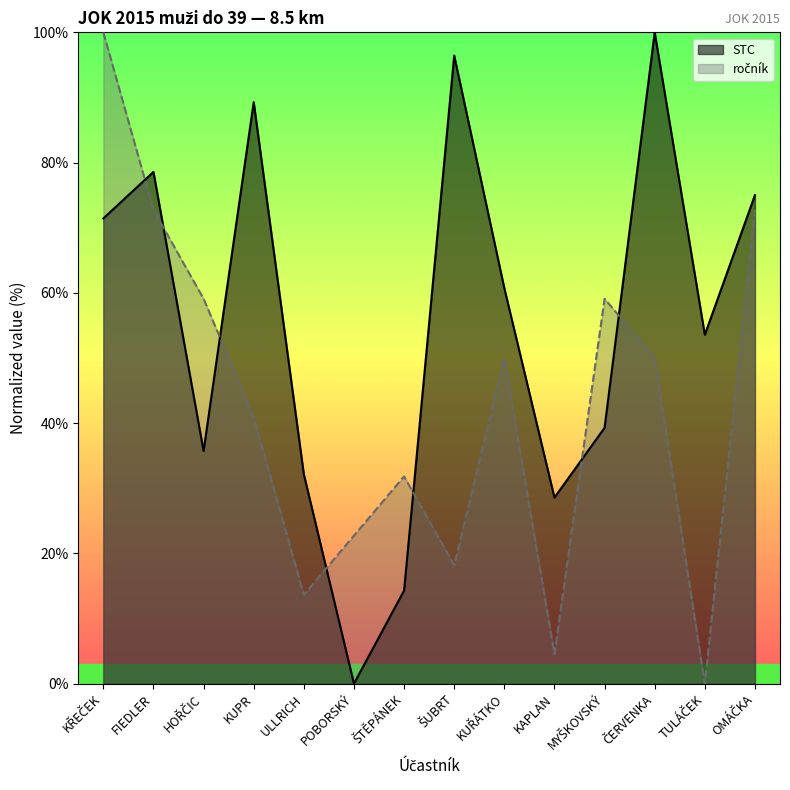

What is the difference between the ročník values at ŠTĚPÁNEK and KUPR?

9.1